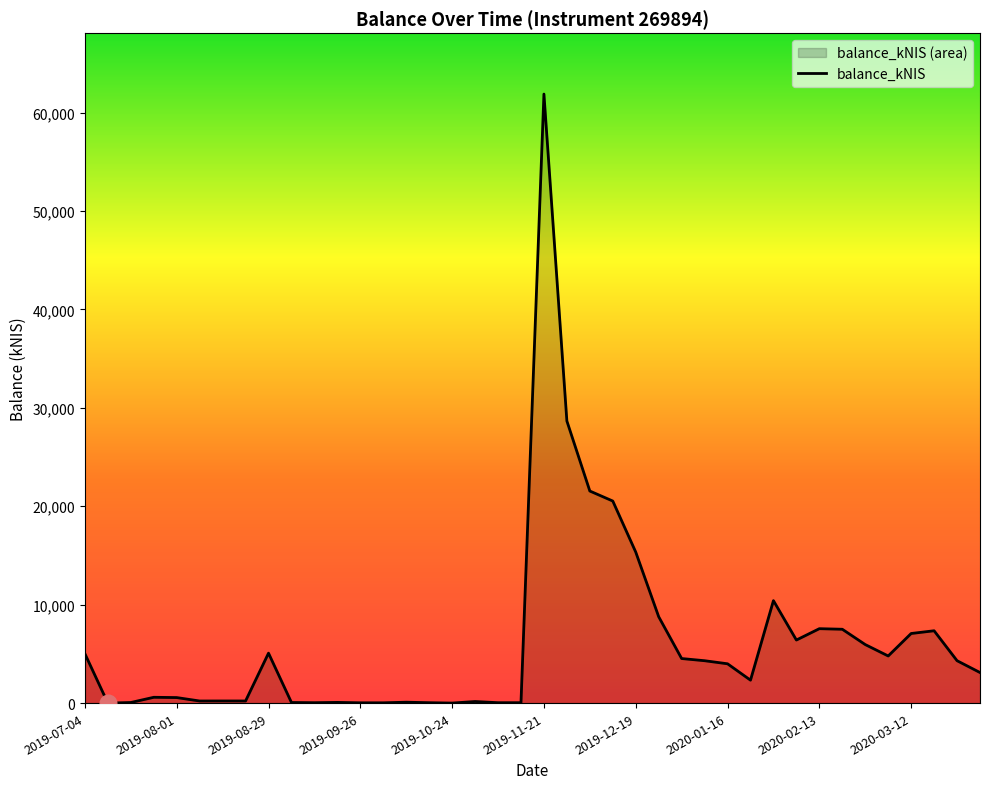

What is the sum of the values at 2019-12-05 and 2020-01-23?

23880.2